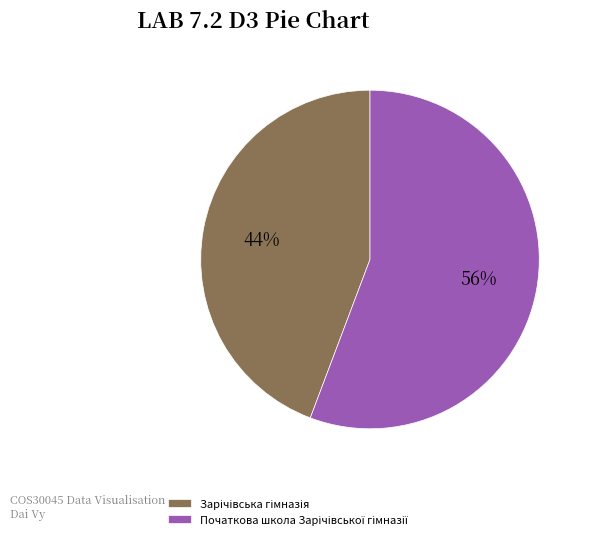

To the nearest percent, what is the average slice percentage?

50%